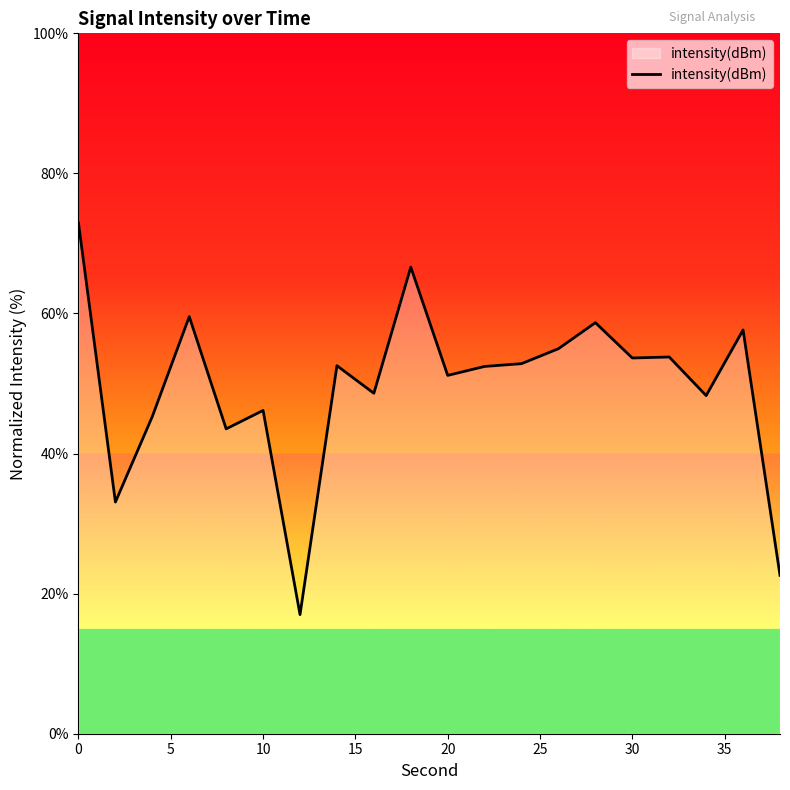

What is the difference between the maximum and minimum values?

55.9